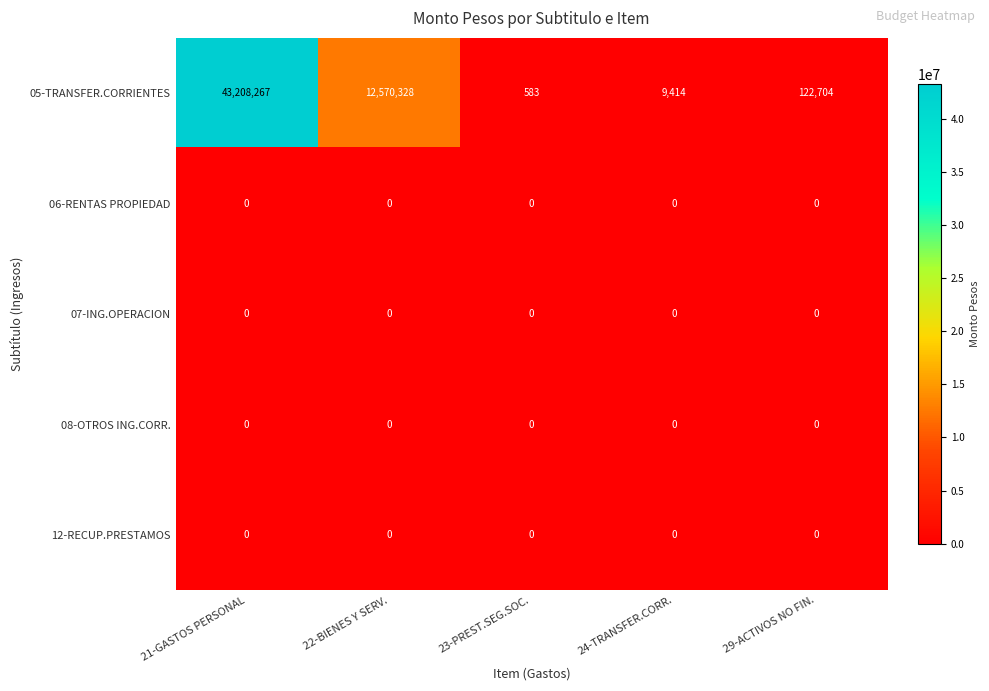

True or false: 06-RENTAS PROPIEDAD has a value of 0 at 24-TRANSFER.CORR..

True